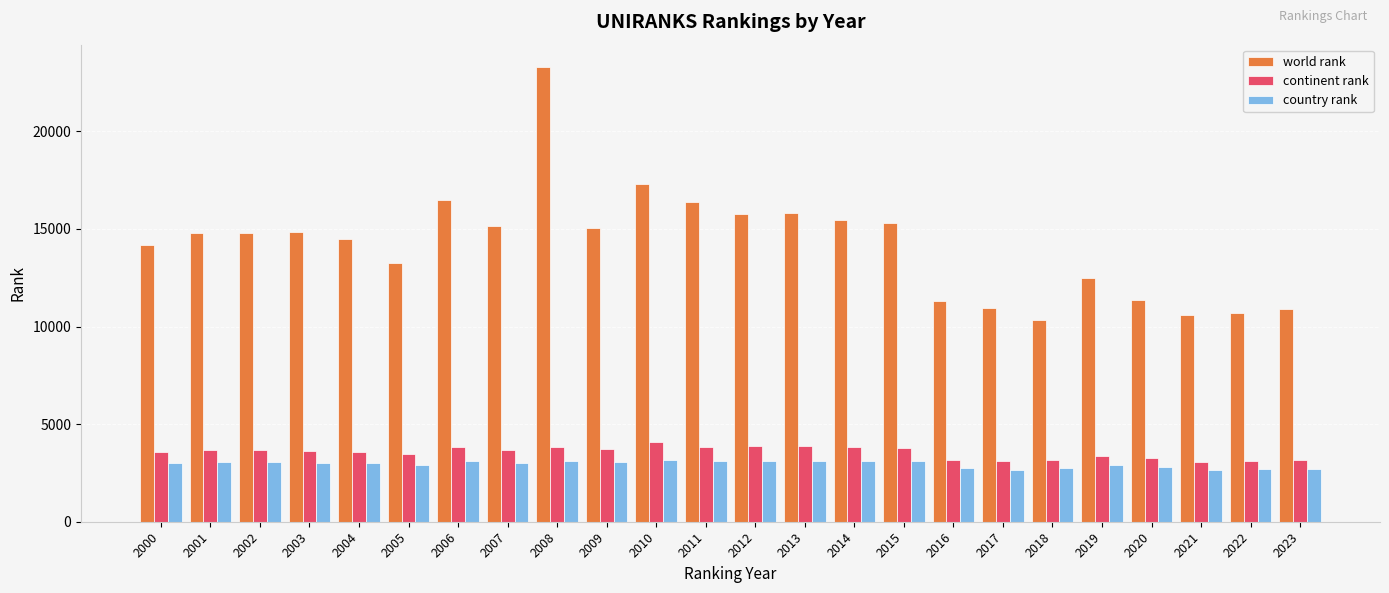

What is the difference between the world rank values at 2001 and 2007?

348